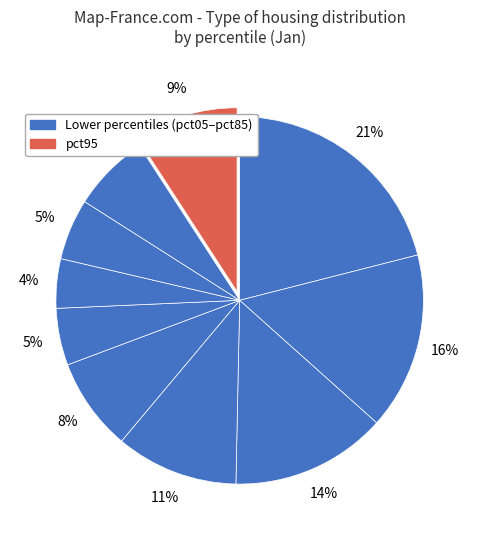

Is there any slice that represents more than half of the pie?

No